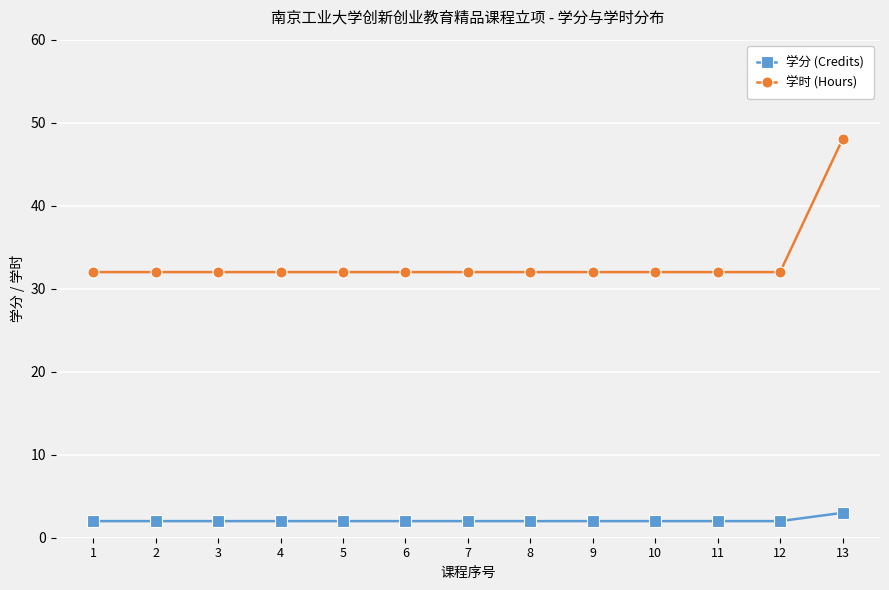

At 13, list the series in order from largest to smallest.

学时 (Hours), 学分 (Credits)